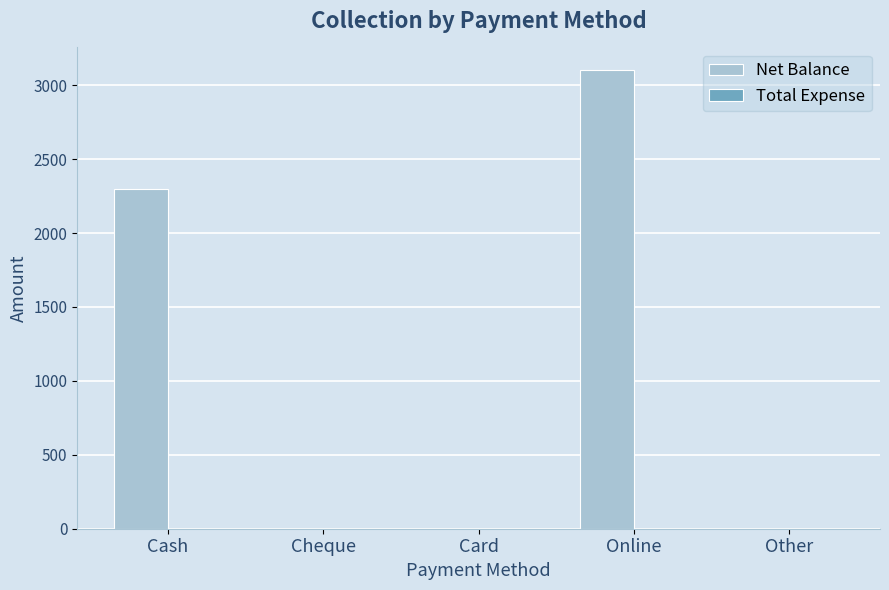

How many categories are shown in the chart?

5